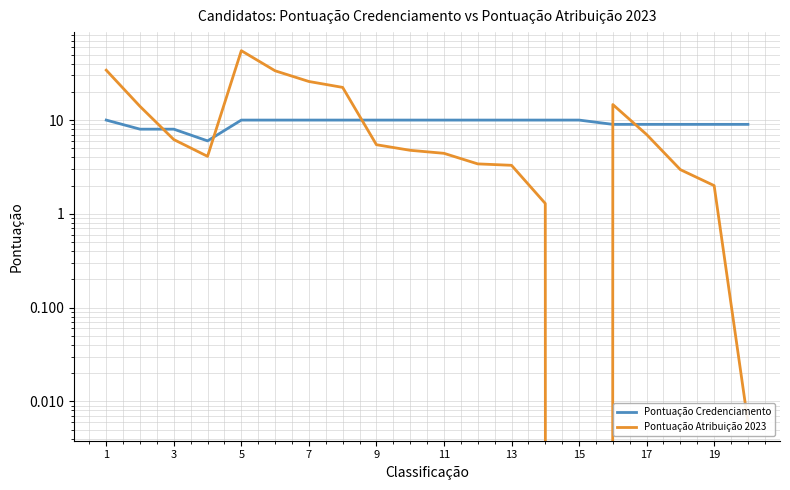

Rank the series by their maximum value, from lowest to highest.

Pontuação Credenciamento, Pontuação Atribuição 2023